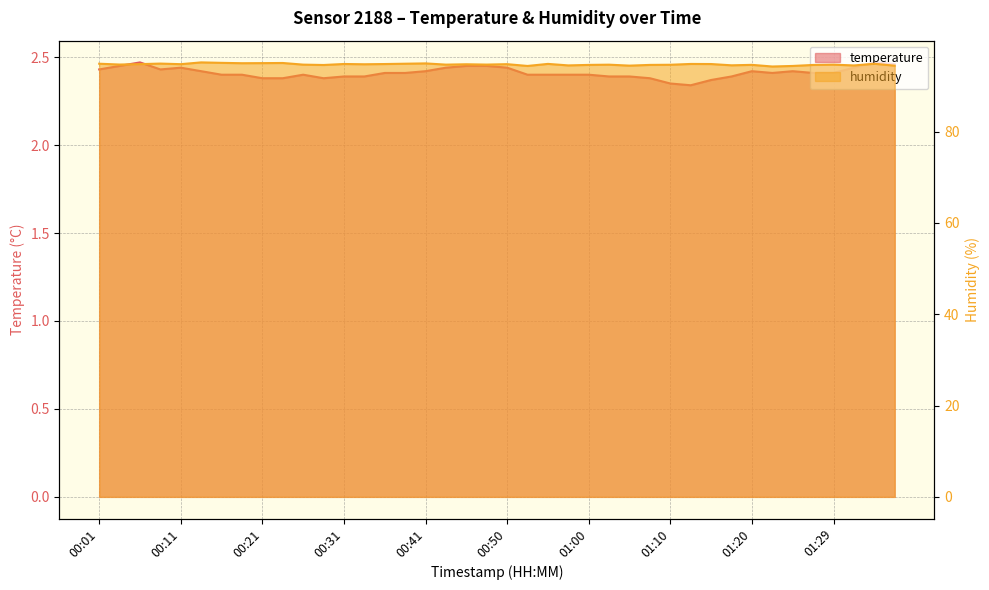

Reading left to right, what are all the values shown in this chart?

temperature: 2.4	2.5	2.5	2.4	2.4	2.4	2.4	2.4	2.4	2.4	2.4	2.4	2.4	2.4	2.4	2.4	2.4	2.4	2.5	2.5	2.4	2.4	2.4	2.4	2.4	2.4	2.4	2.4	2.4	2.3	2.4	2.4	2.4	2.4	2.4	2.4	2.4	2.4	2.5	2.5
humidity: 94.9	94.7	94.8	94.9	94.8	95.2	95.0	95.0	95.0	95.0	94.7	94.6	94.8	94.7	94.8	94.9	94.9	94.7	94.7	94.7	94.8	94.4	94.8	94.5	94.6	94.7	94.4	94.6	94.6	94.8	94.8	94.5	94.6	94.2	94.4	94.6	94.7	94.5	94.8	94.4